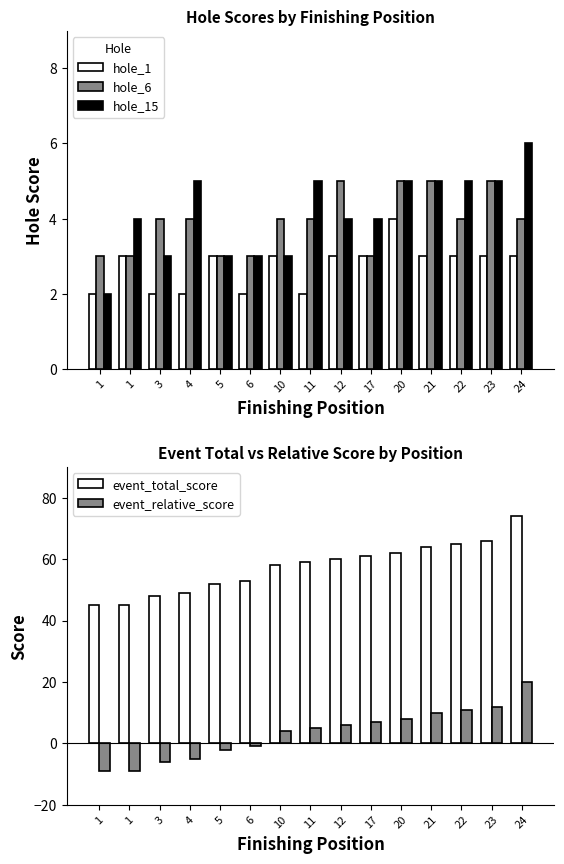

The event_total_score series shows 61 at 17. True or false?

True